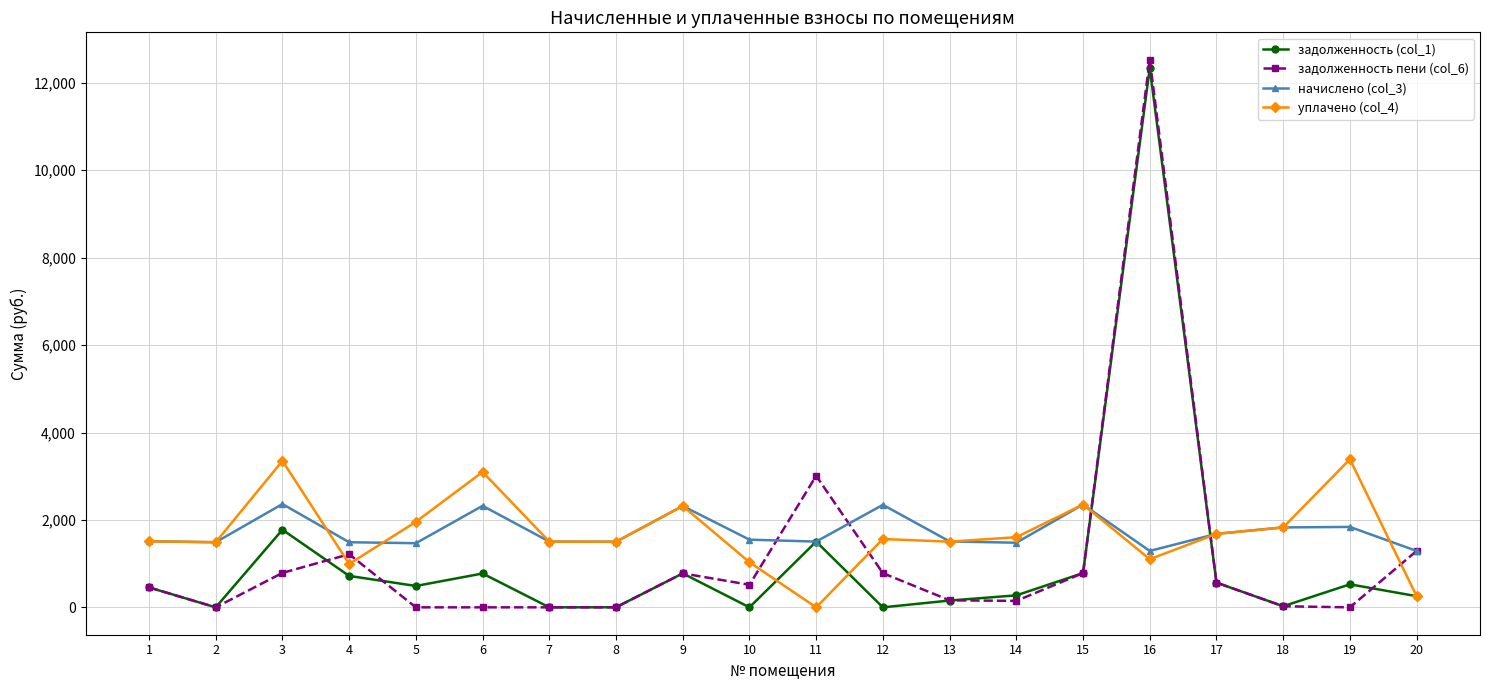

The начислено (col_3) series shows 2681.6 at 1. True or false?

False